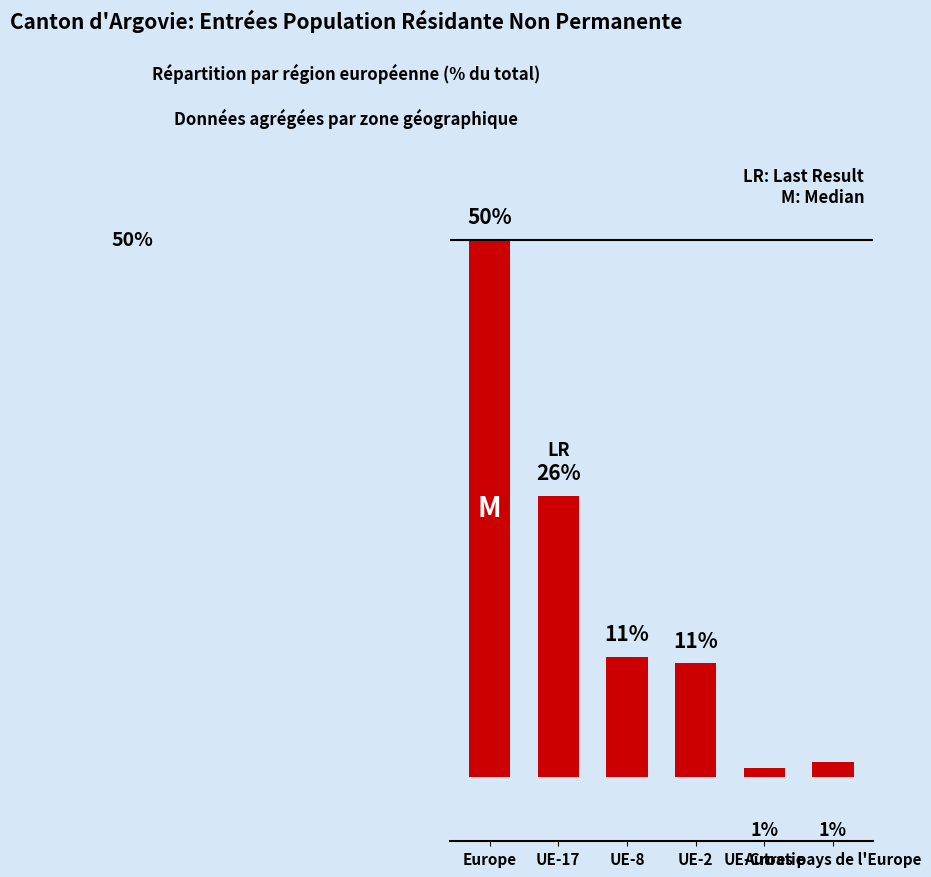

What is the value of the 2nd bar from the left?

26.1